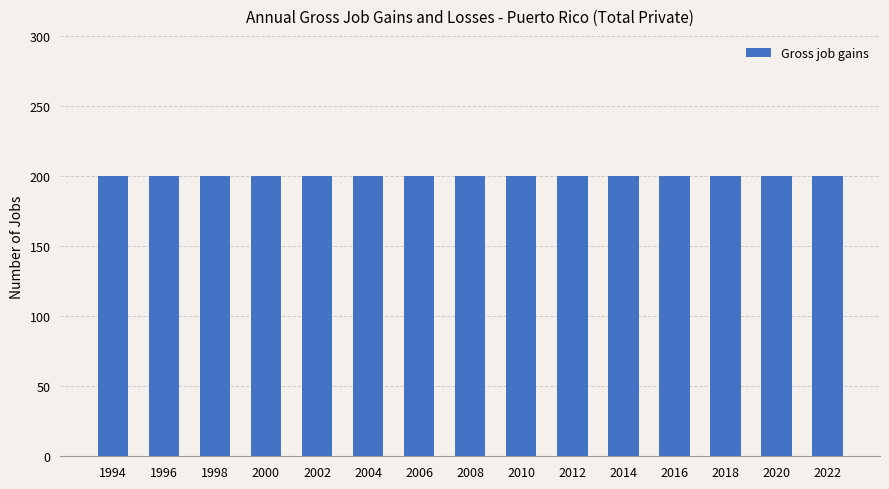

The value of Gross job gains at 2016 is 44. True or false?

False